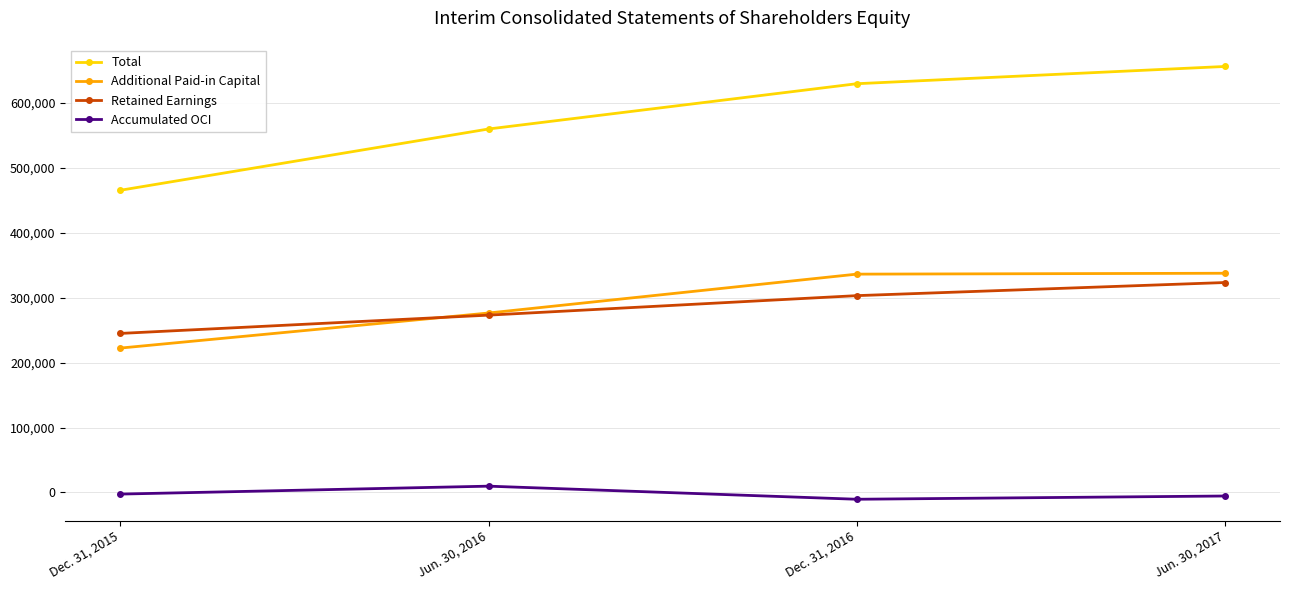

Rank the series by their maximum value, from highest to lowest.

Total, Additional Paid-in Capital, Retained Earnings, Accumulated OCI